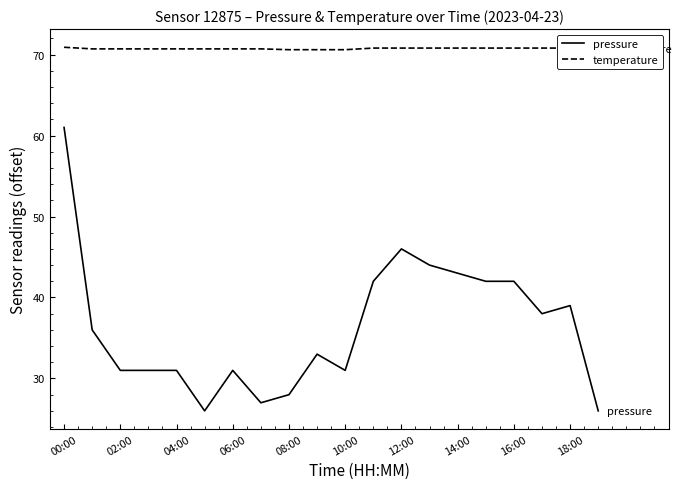

Which series has the largest range (max minus min)?

pressure